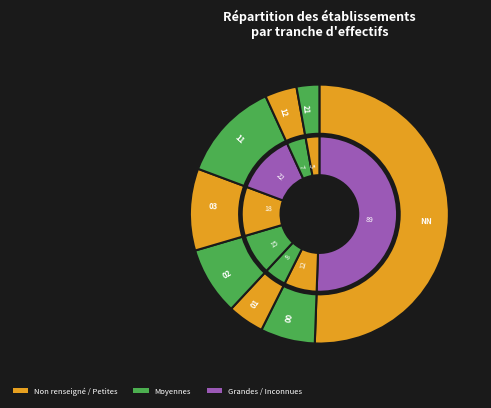

To the nearest percent, what is the difference between the largest and smallest slice percentages?

48%